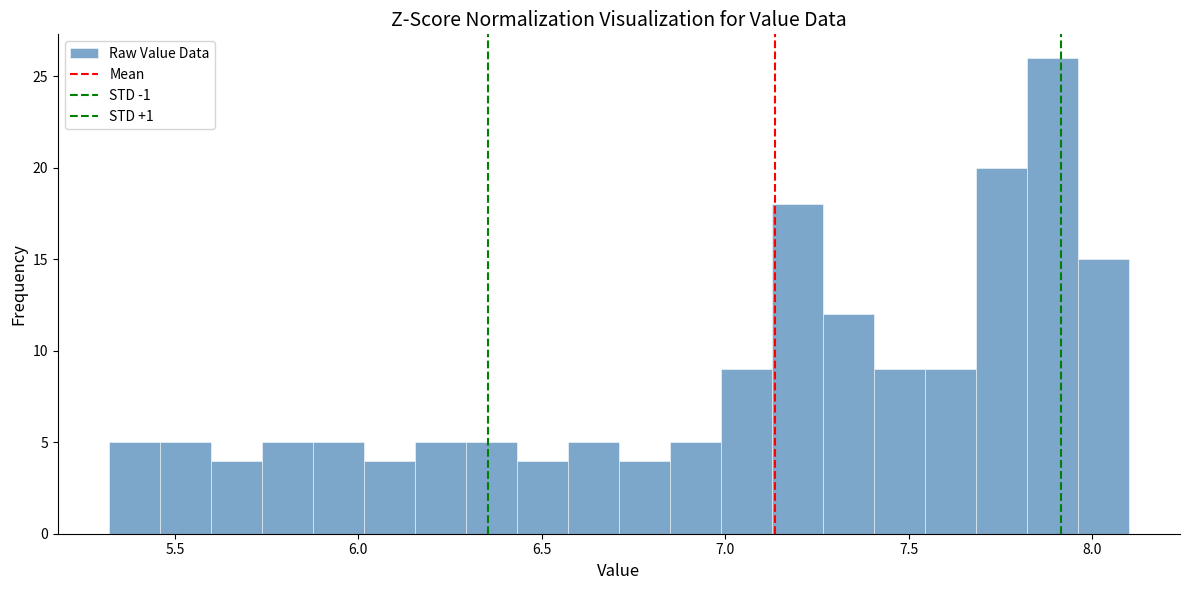

Read against the x-axis, roughly where is the centre of the tallest bar?

7.90